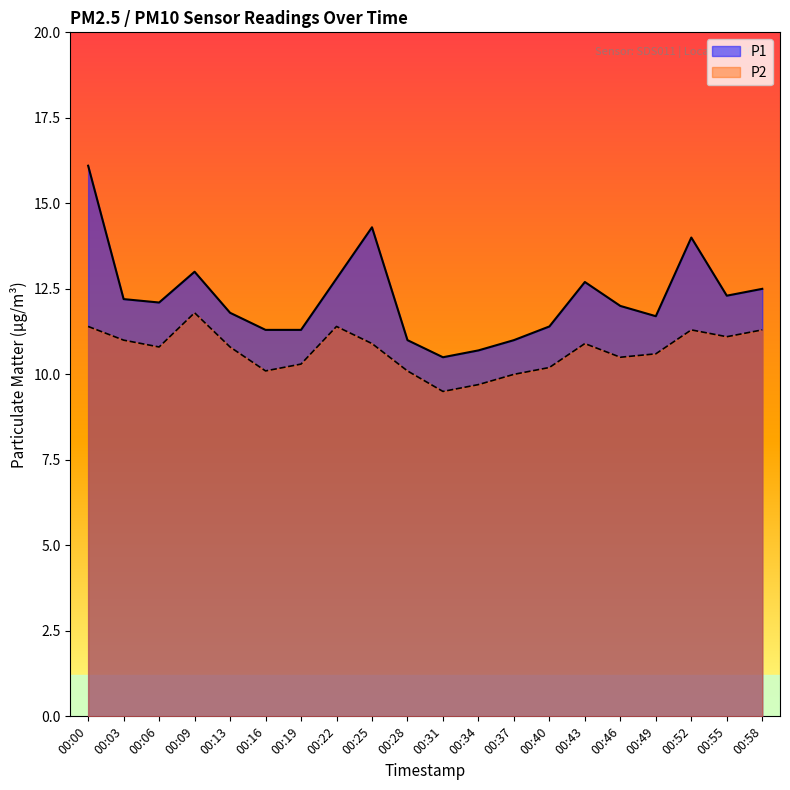

At how many categories does at least one series exceed 11?

16